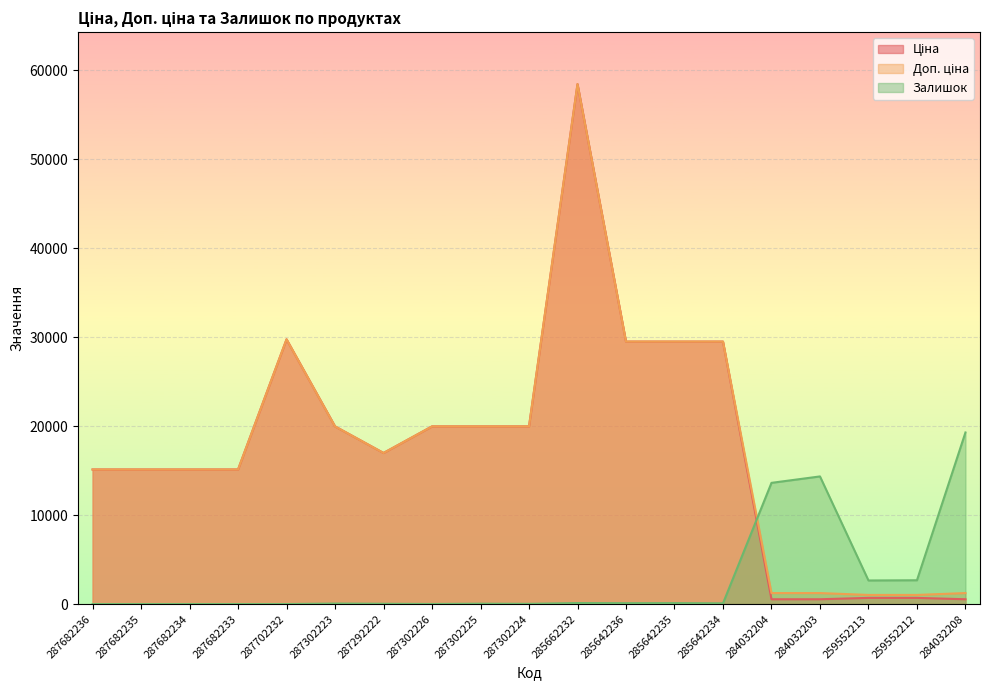

True or false: Ціна and Доп. ціна cross at least once.

False